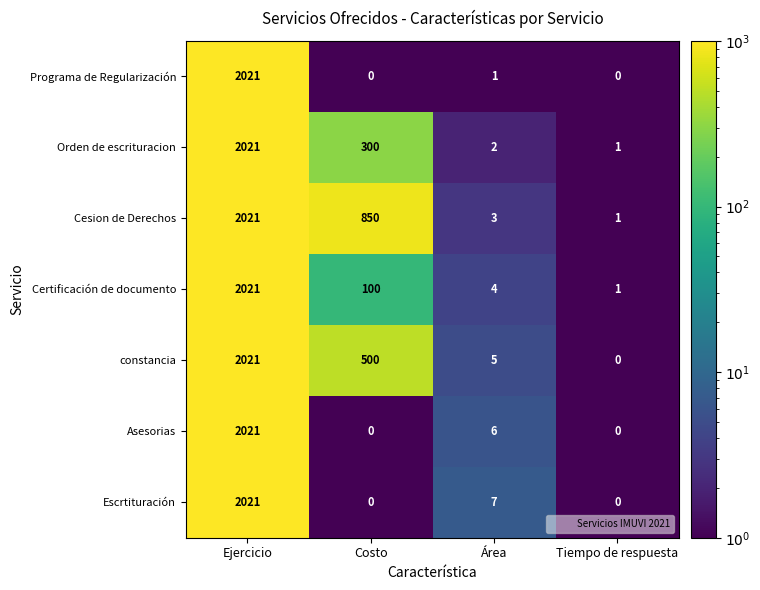

True or false: Cesion de Derechos has a value of 0 at Tiempo de respuesta.

False